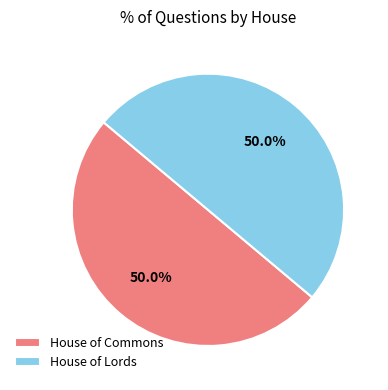

What percentage is the House of Lords slice, to the nearest percent?

50%